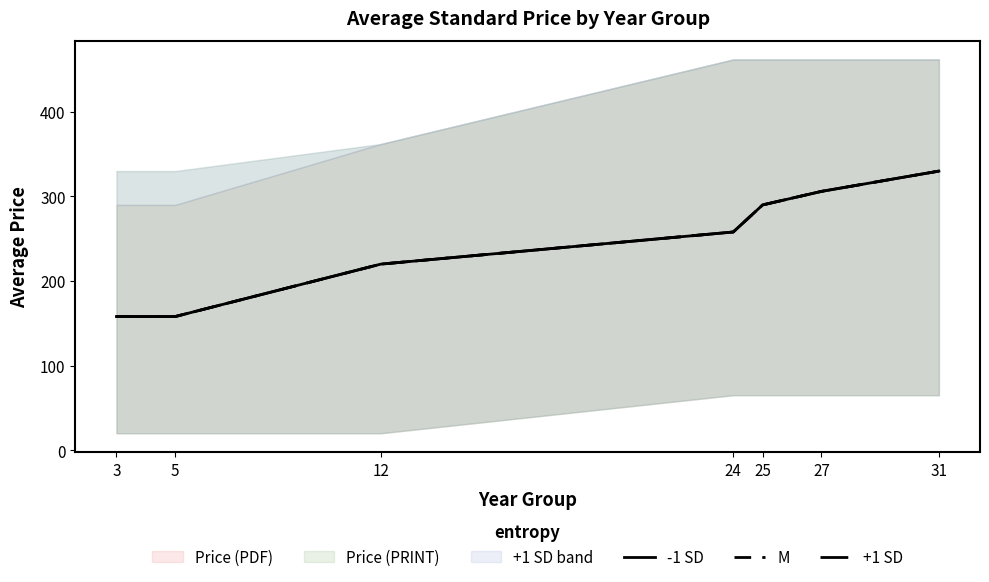

Reading right to left, extract all data points from this chart.

-1 SD: 31=330	27=306	25=290	24=258	12=220	5=158	3=158
M: 31=330	27=306	25=290	24=258	12=220	5=158	3=158
+1 SD: 31=330	27=306	25=290	24=258	12=220	5=158	3=158